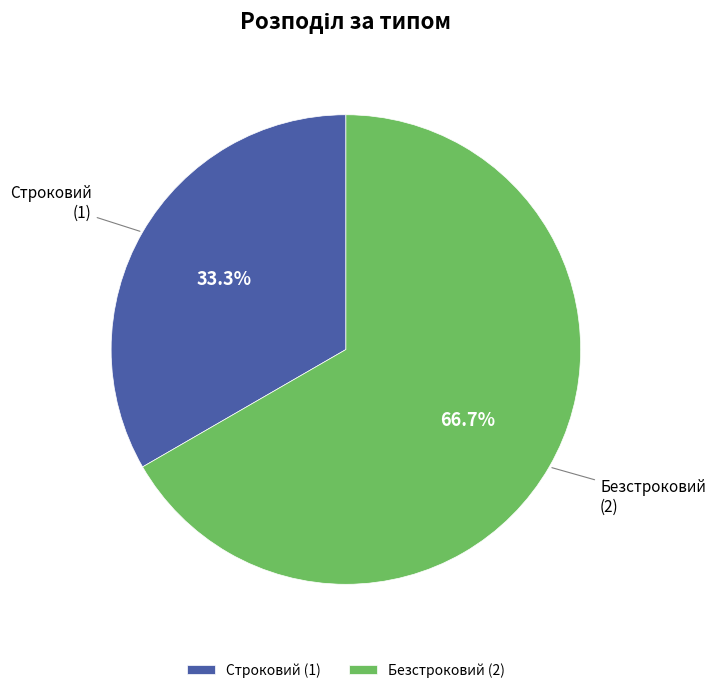

Rank the categories by value from highest to lowest.

Безстроковий, Строковий